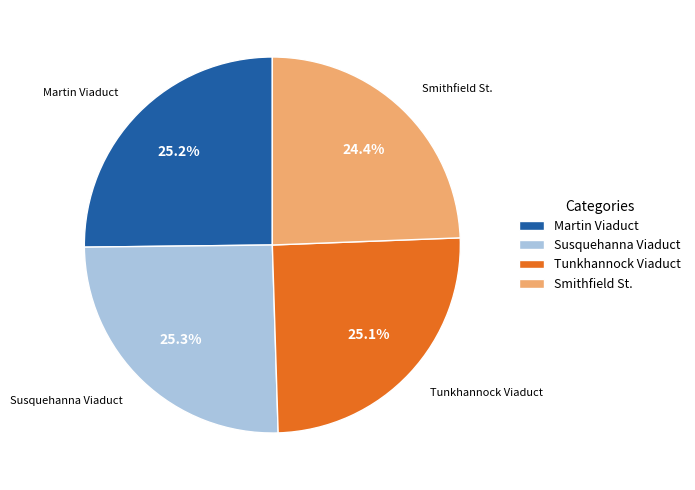

What is the total percentage of Tunkhannock Viaduct and Martin Viaduct?

50.3%